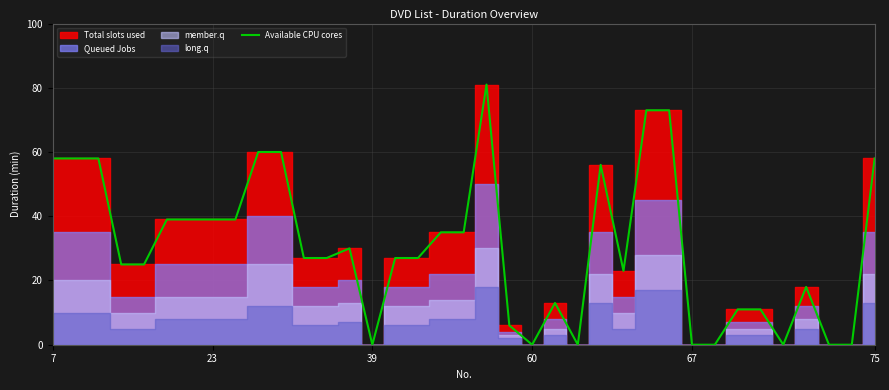

Does the chart display data point markers on the line(s)?

No